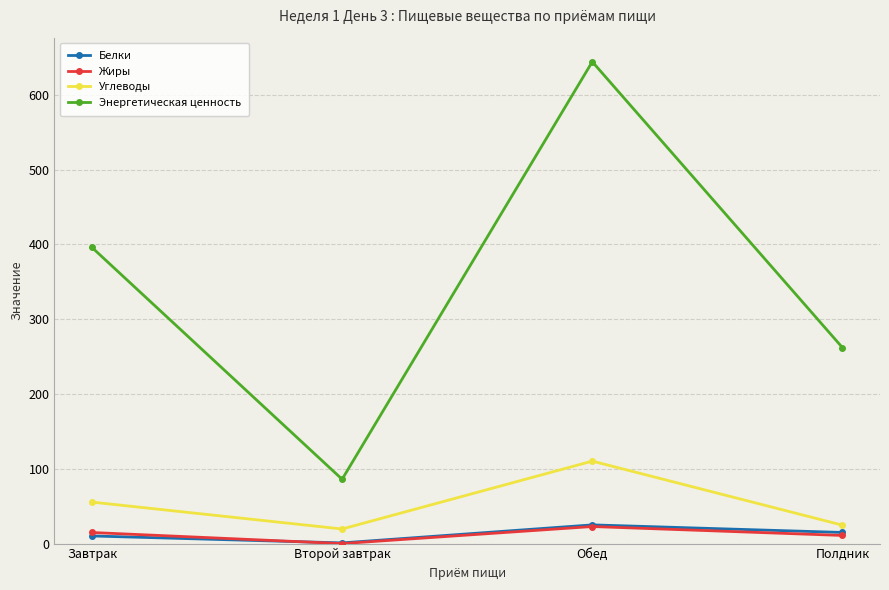

Which series has the largest total across all categories?

Энергетическая ценность